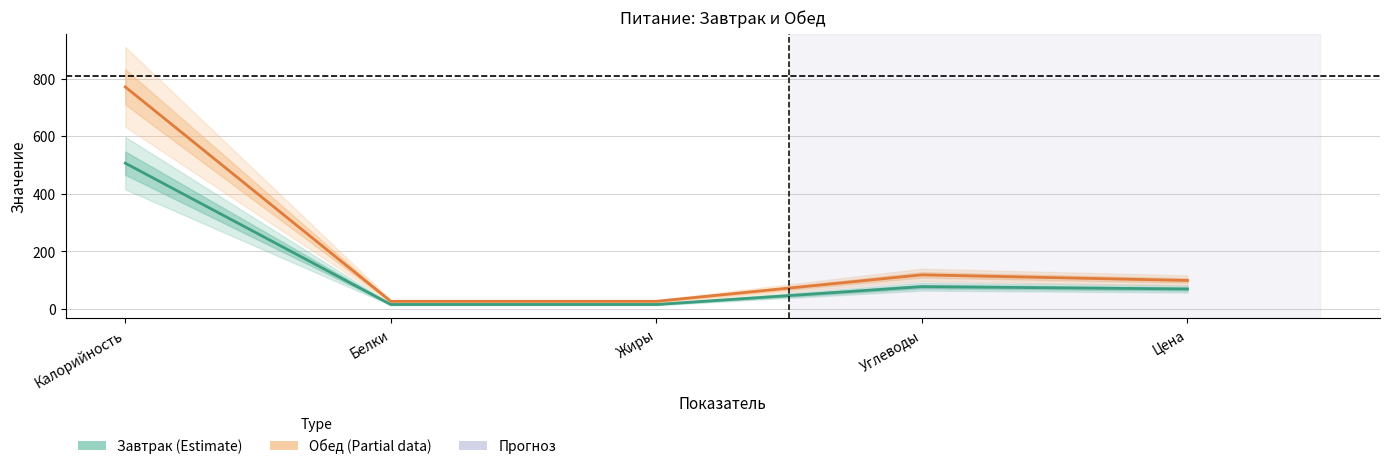

What is the difference between the second highest and minimum values in the Завтрак (Estimate) series?

62.0